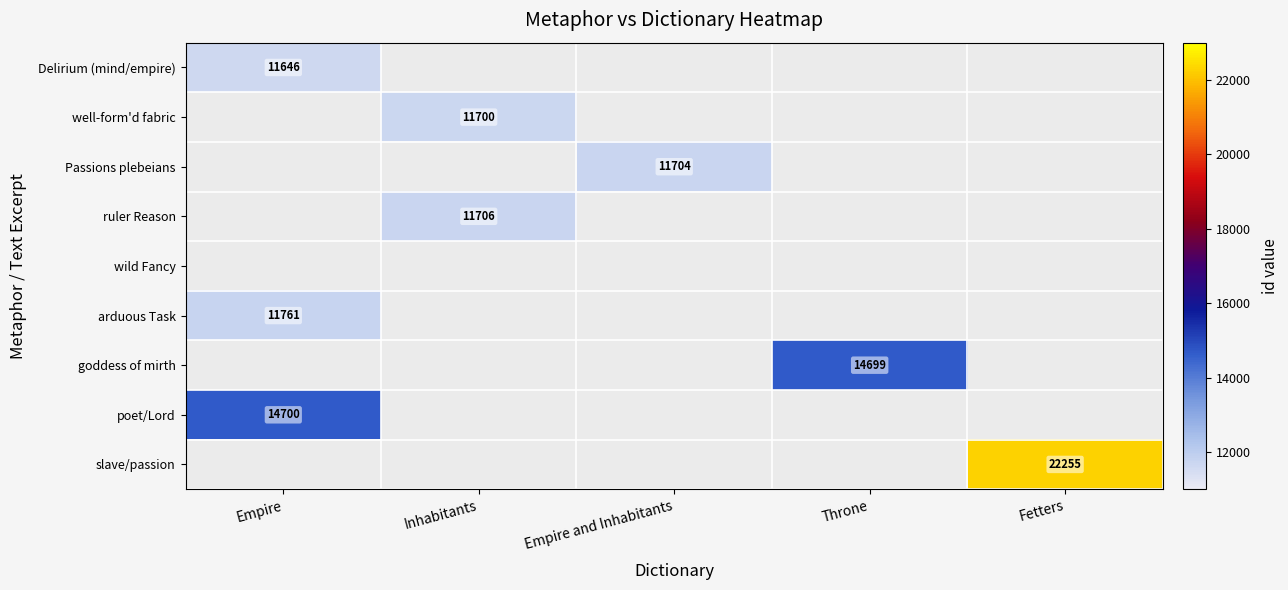

Is it true that arduous Task equals 11761 at Empire?

True